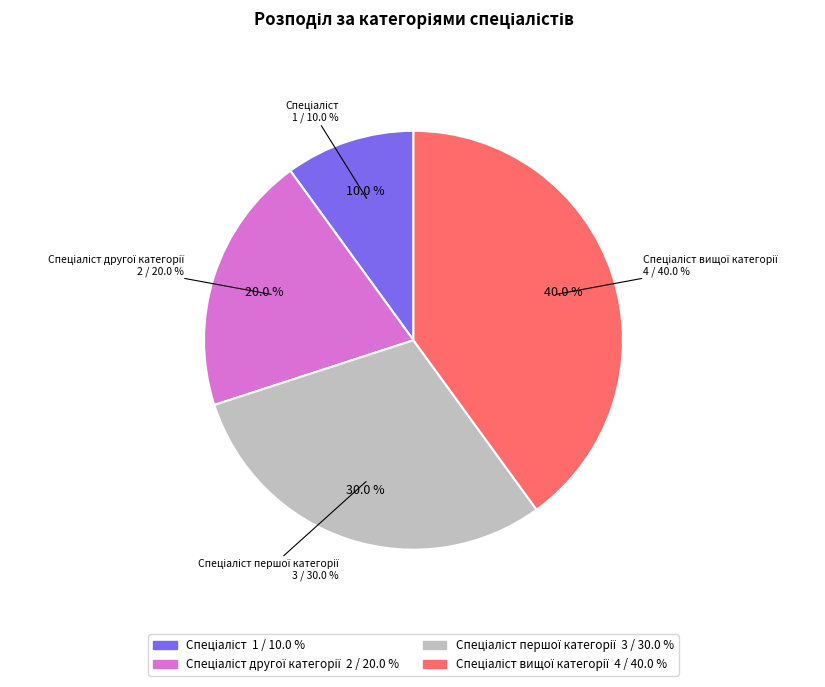

Is the sum of Спеціаліст and Спеціаліст вищої категорії greater than half?

No